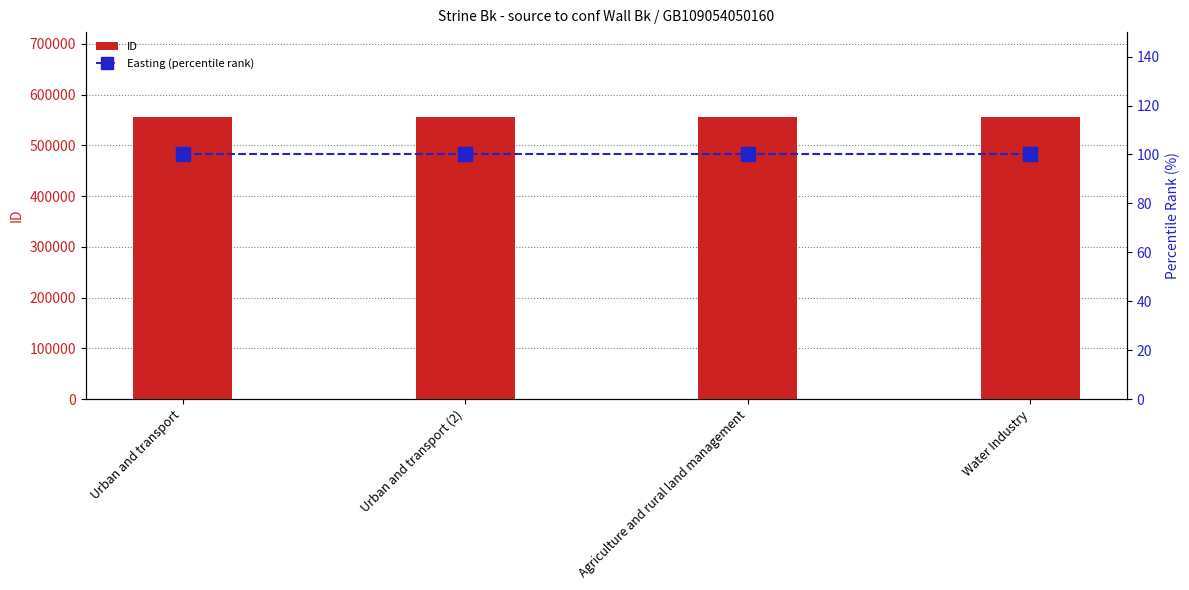

The value of ID at Urban and transport (2) is 833272. True or false?

False